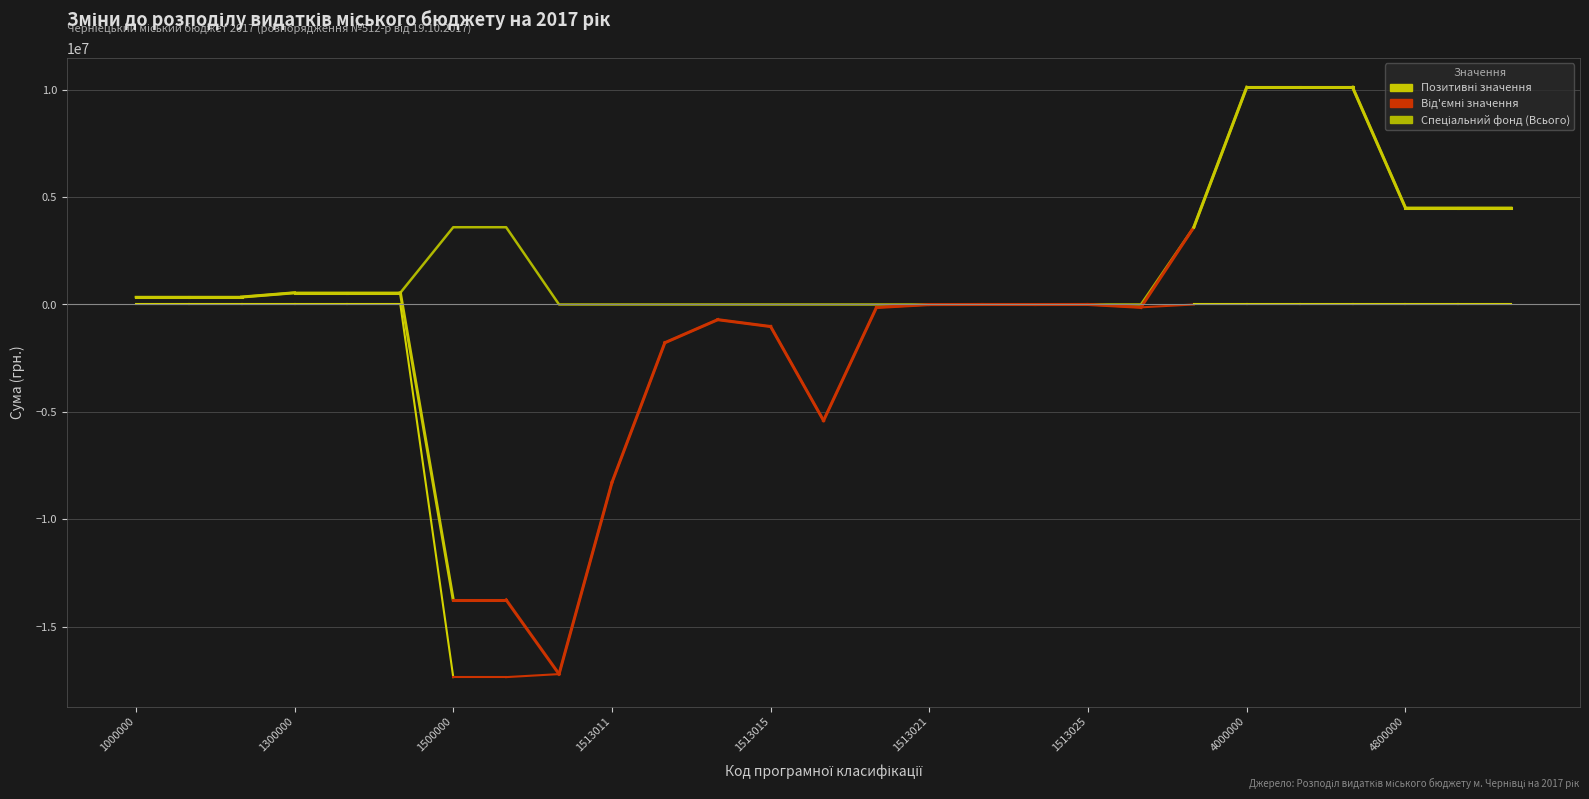

The value of Загальний фонд (Всього) at 1513250 is -11980711.4. True or false?

False